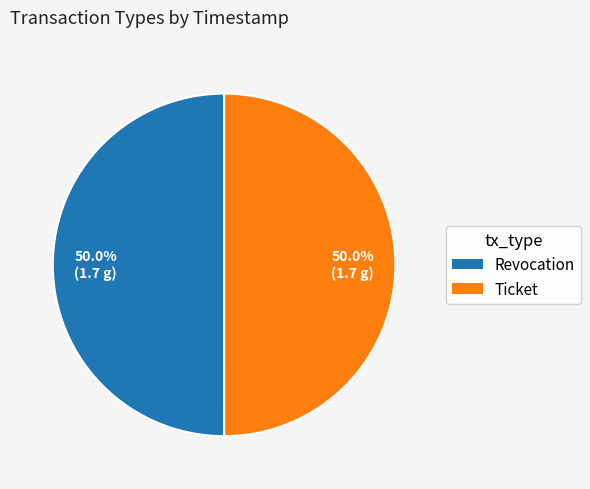

The Ticket slice represents 50% of the pie. True or false?

True